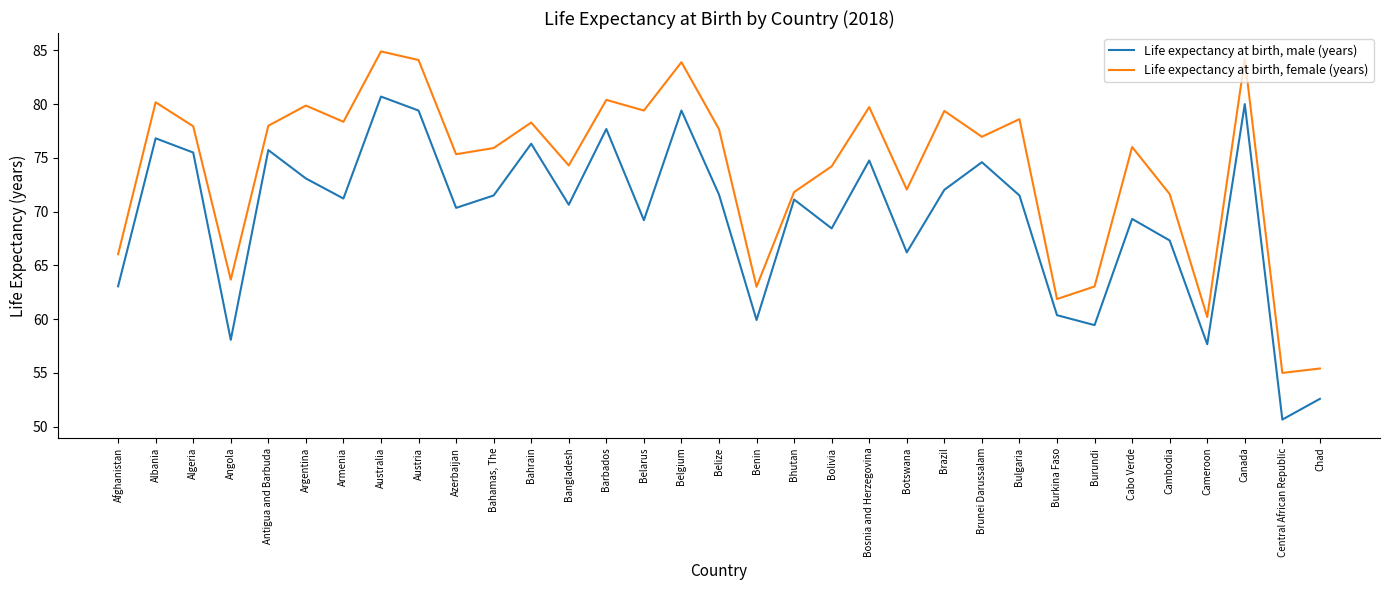

True or false: Life expectancy at birth, male (years) and Life expectancy at birth, female (years) cross at least once.

False